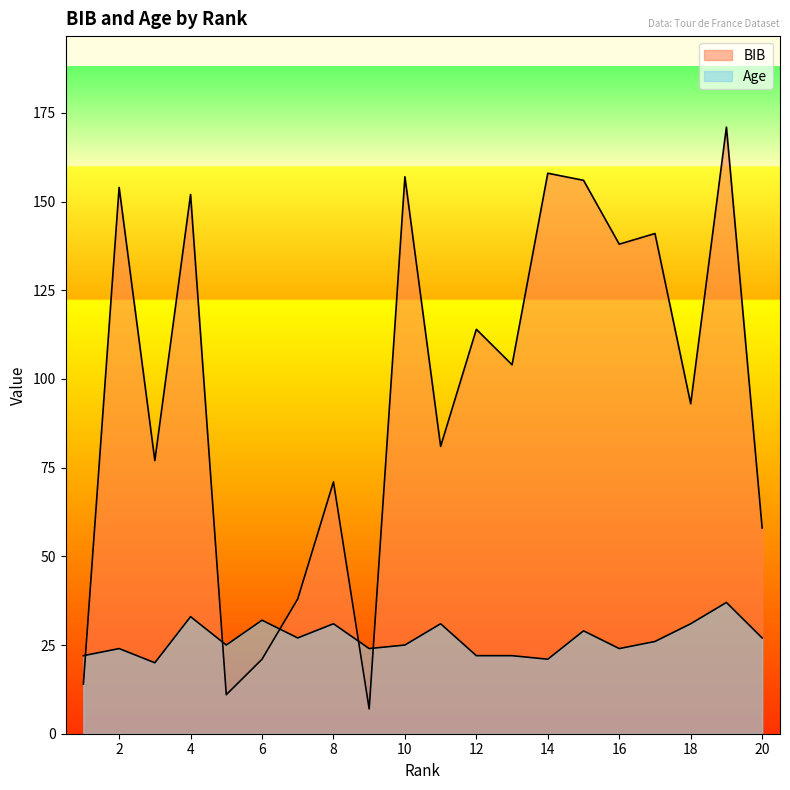

The value of Age at 19 is 55. True or false?

False